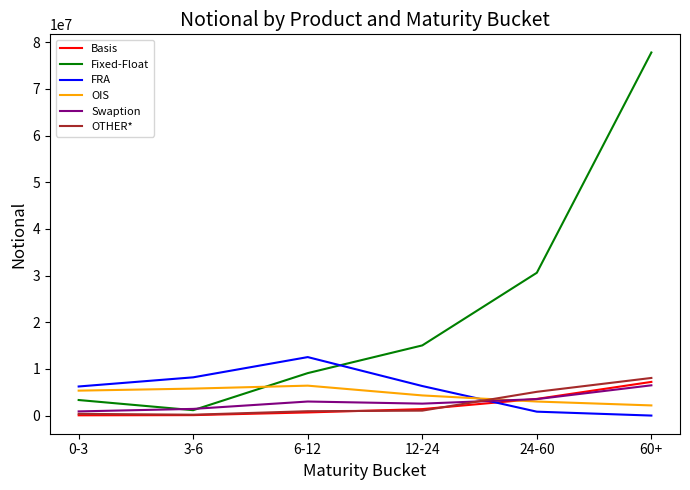

The value of Swaption at 24-60 is 3529504. True or false?

True